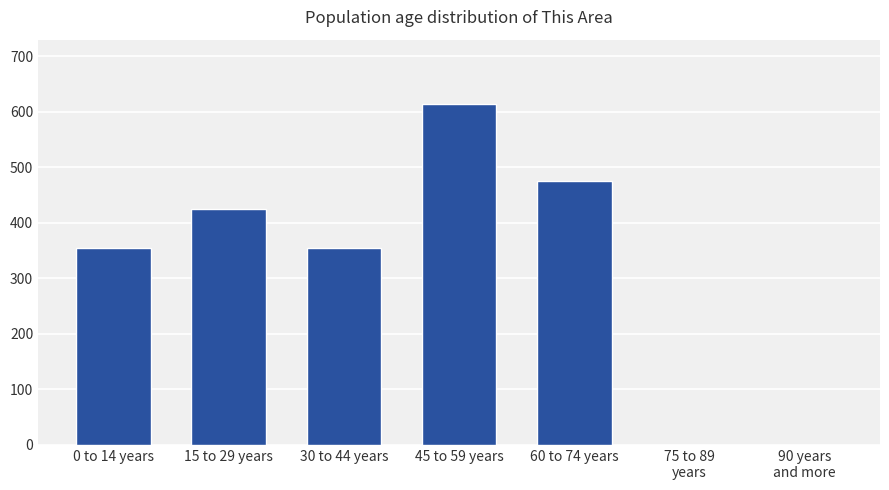

What is the maximum value shown in the chart?

614